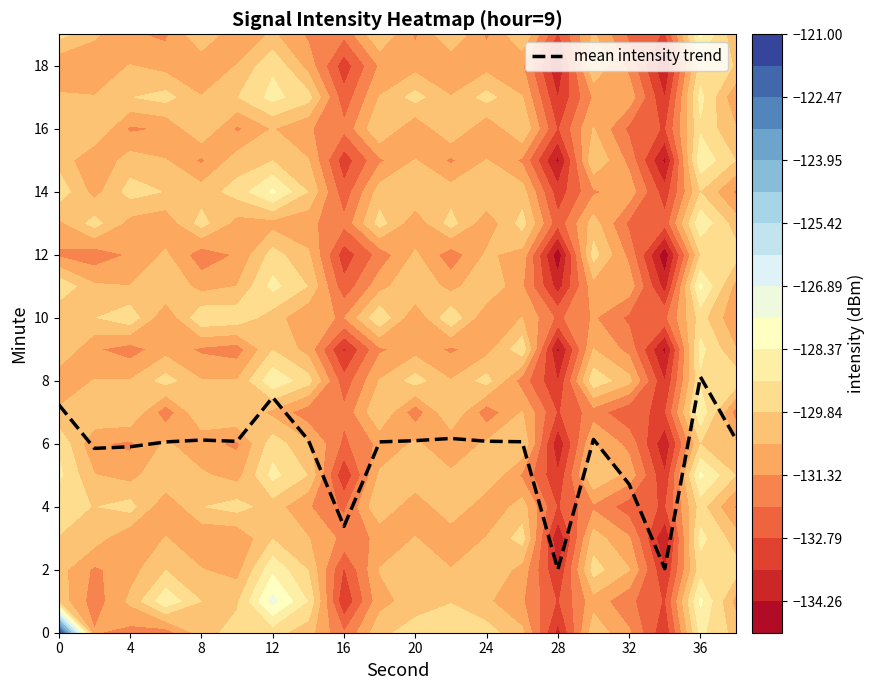

How many data points are less than 6?

6